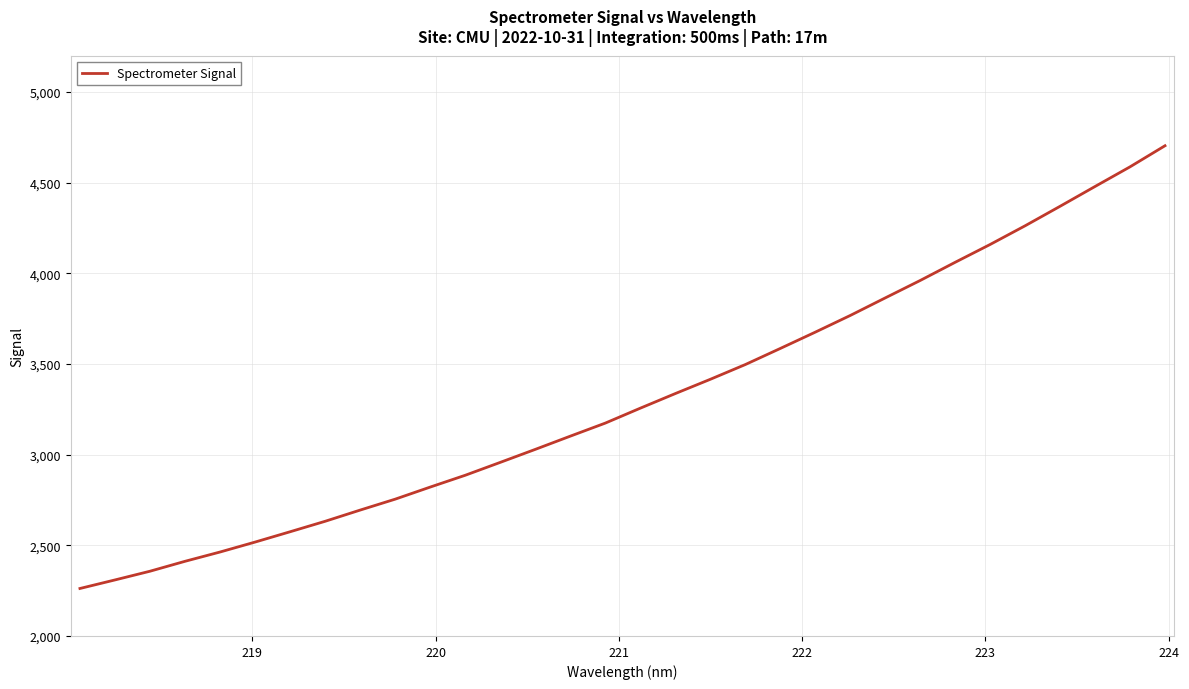

What is the difference between the maximum and minimum values?

2441.6